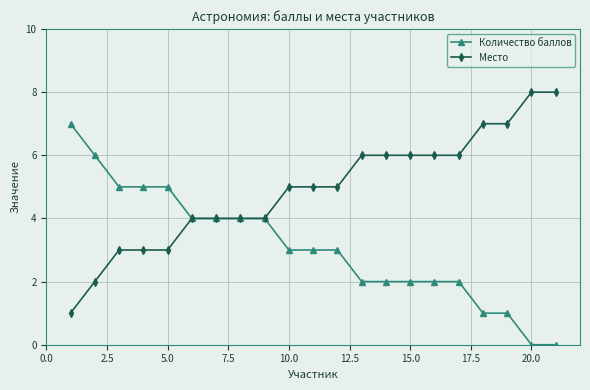

List the series in order of their overall mean, highest first.

Место, Количество баллов